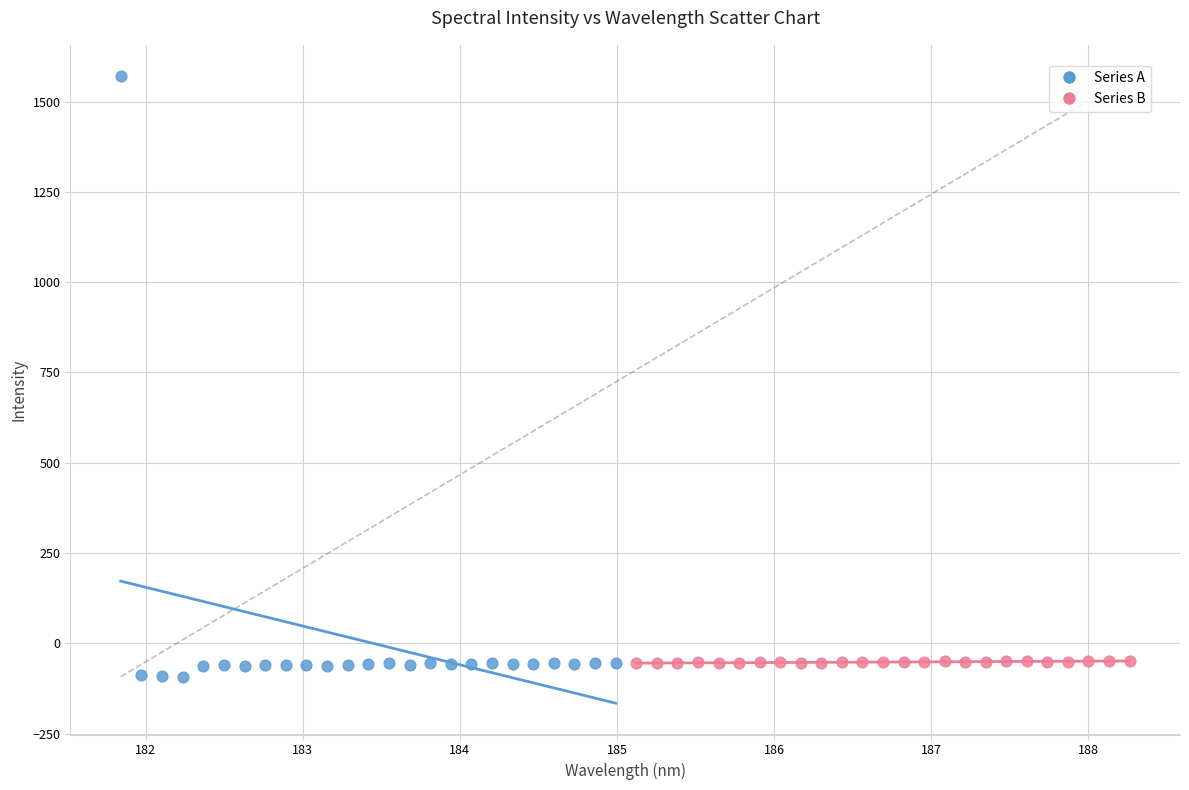

Which series contains the highest Y value?

Series A